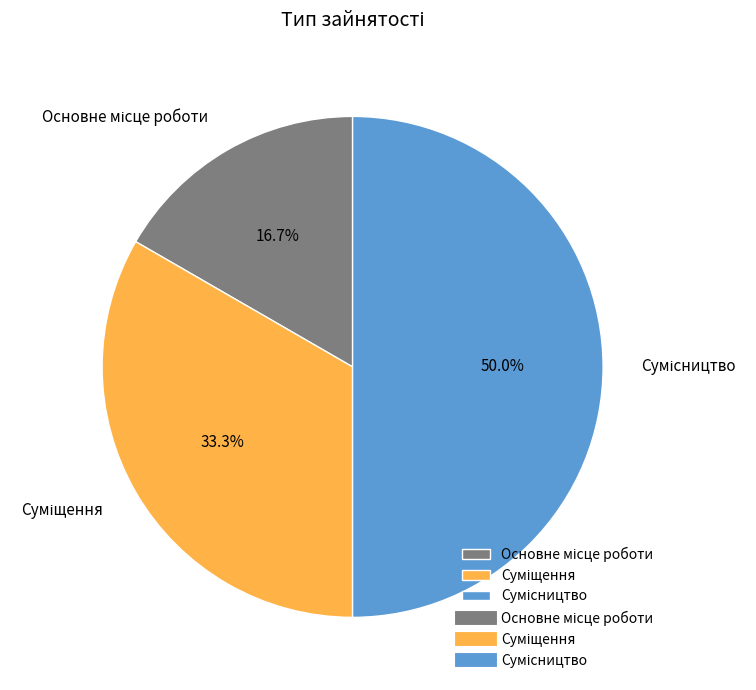

How many slices are in this pie chart?

3